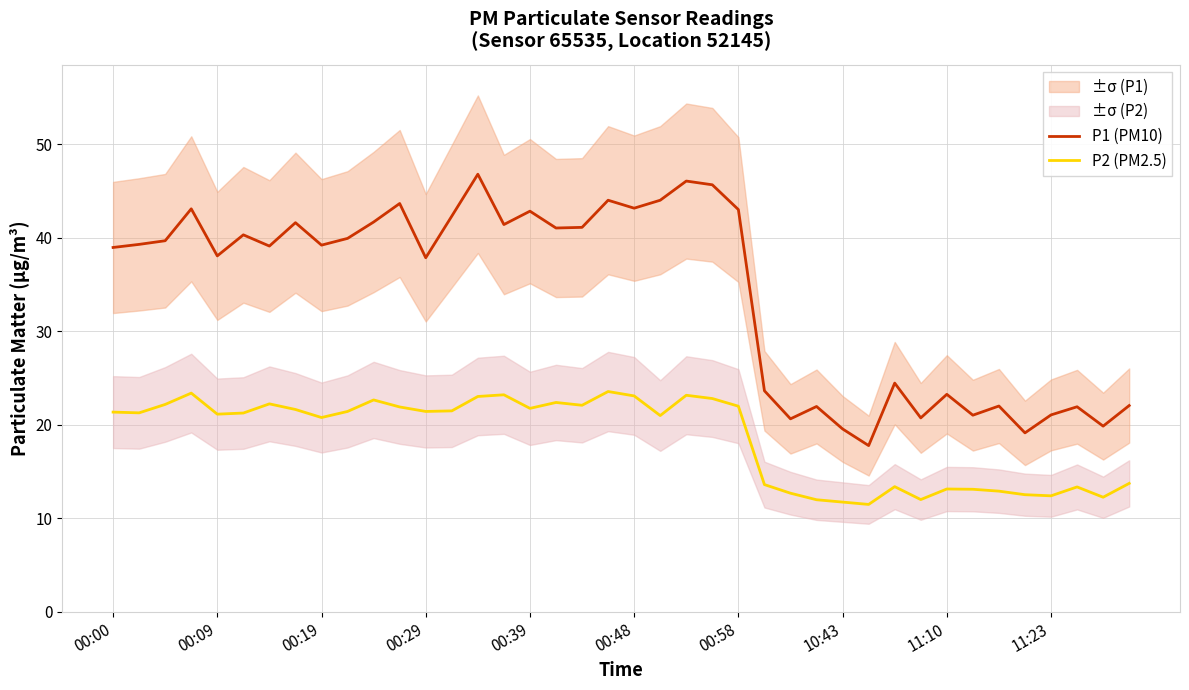

The value of P1 (PM10) at 00:29 is 37.9. True or false?

True